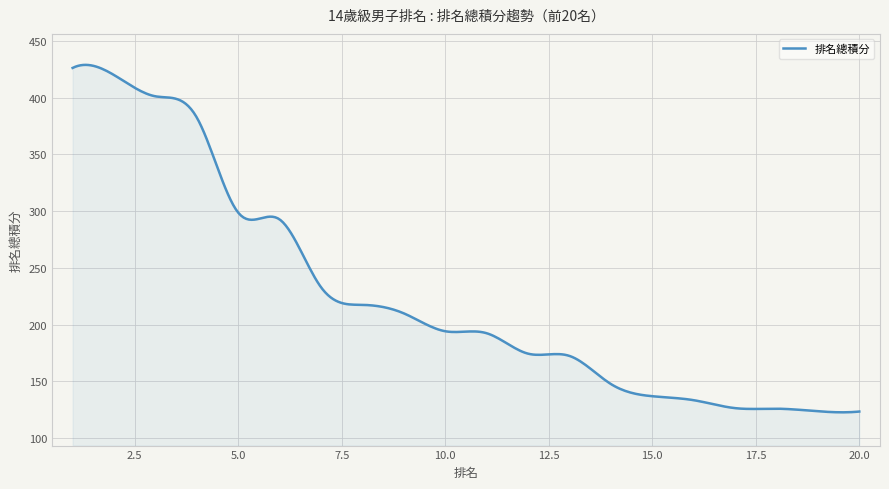

What is the smallest value displayed?

122.8